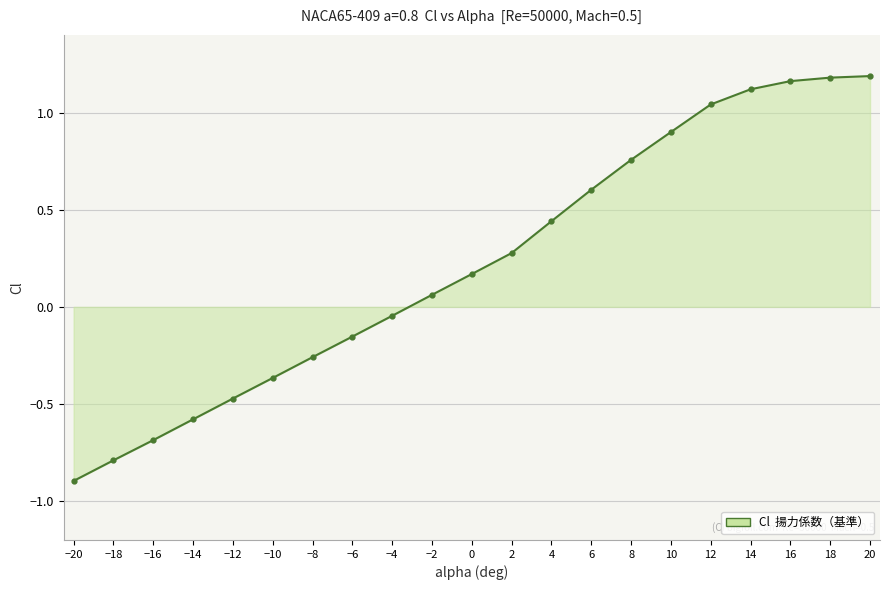

At which label does the data first exceed 0?

−2